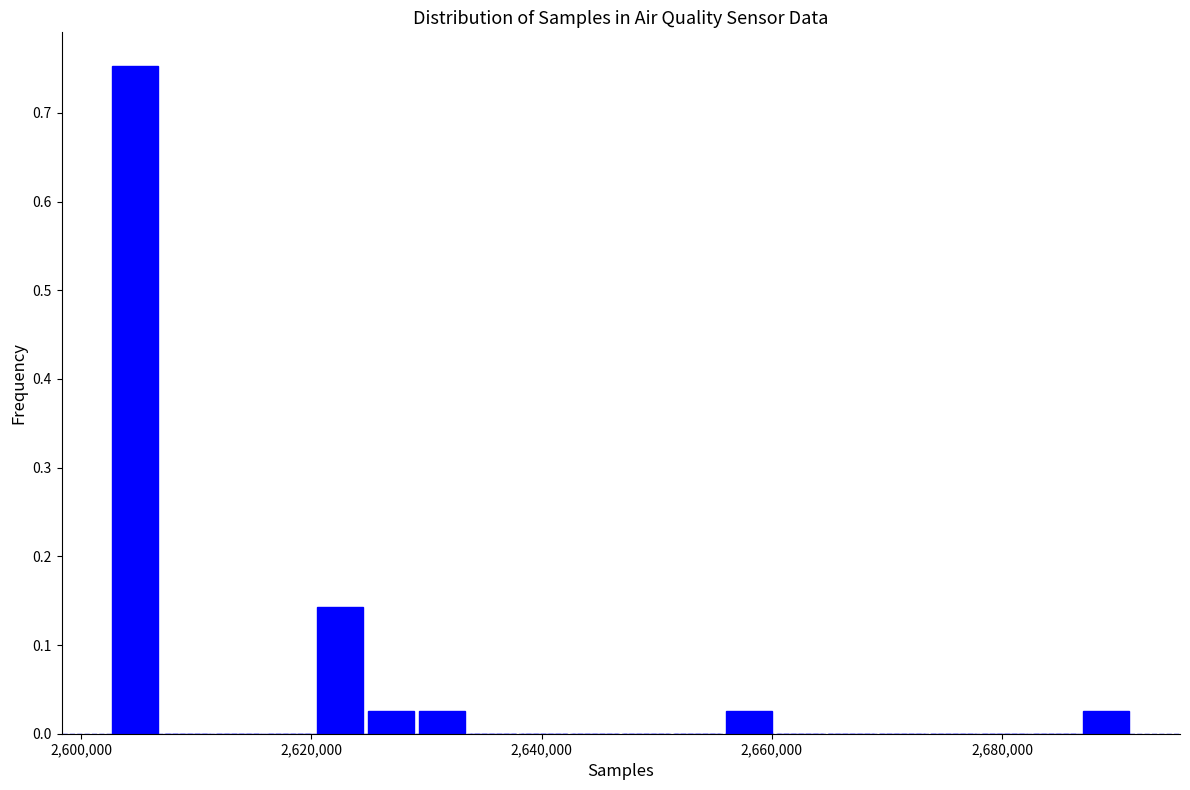

Around what value on the x-axis is the tallest bar? Give the approximate position of its centre, as read against the axis.

2604000